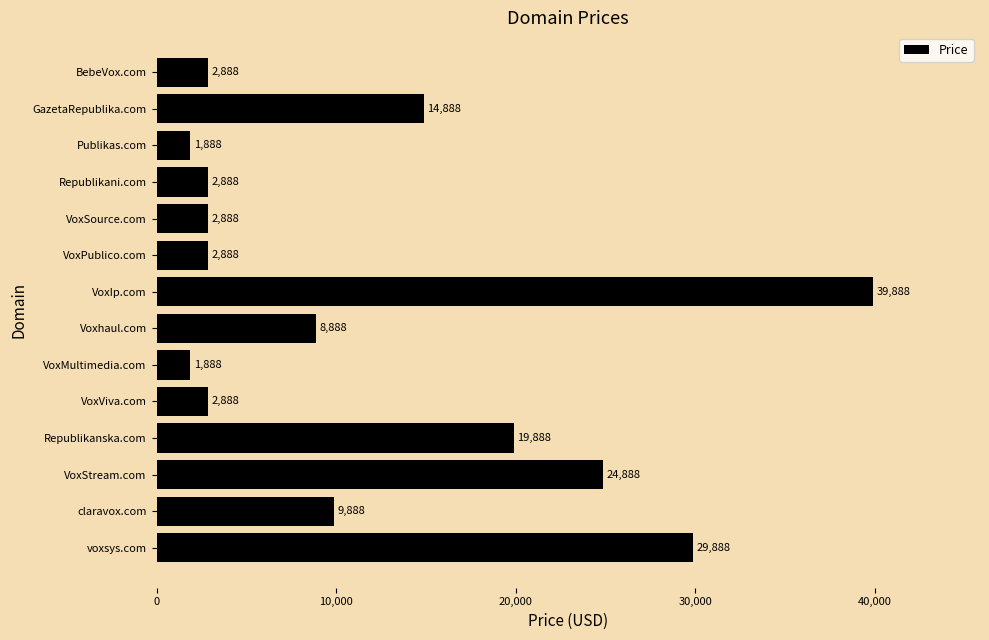

What is the ratio of the value at VoxSource.com to the value at Republikani.com?

1.0